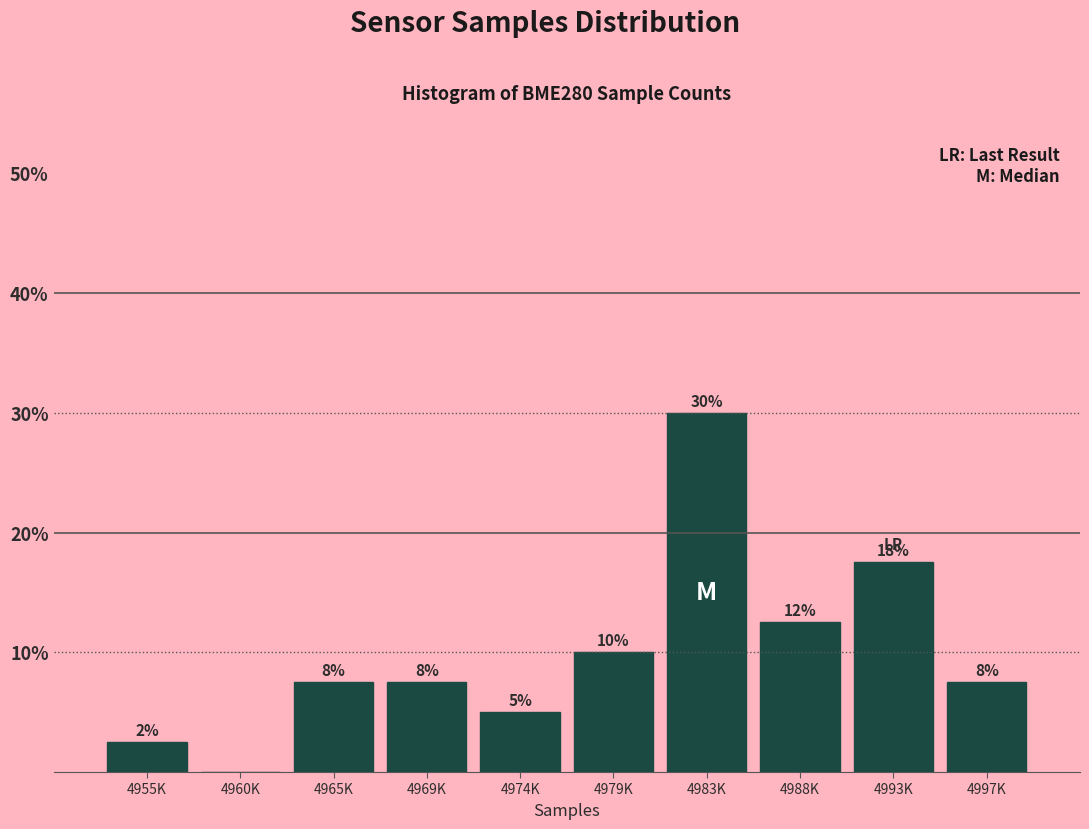

Are the bars horizontal?

No